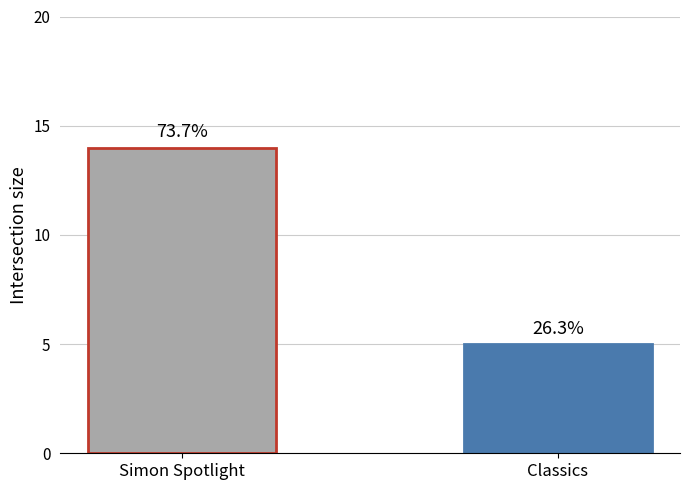

What is the change in value from Simon Spotlight to Classics?

-9